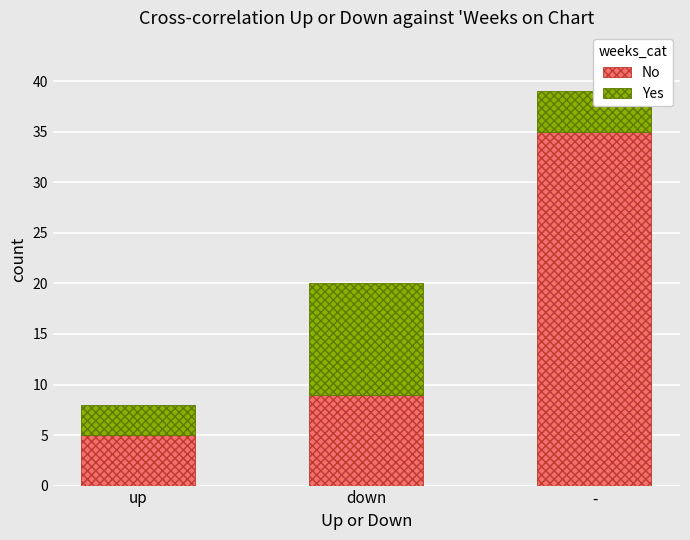

At which category is the sum across all series the highest?

-